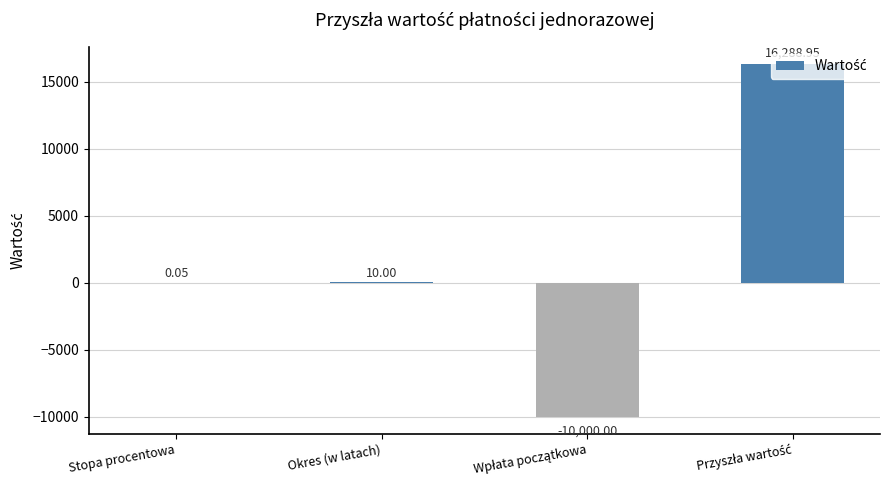

What is the value of the 1st bar from the left?

0.1